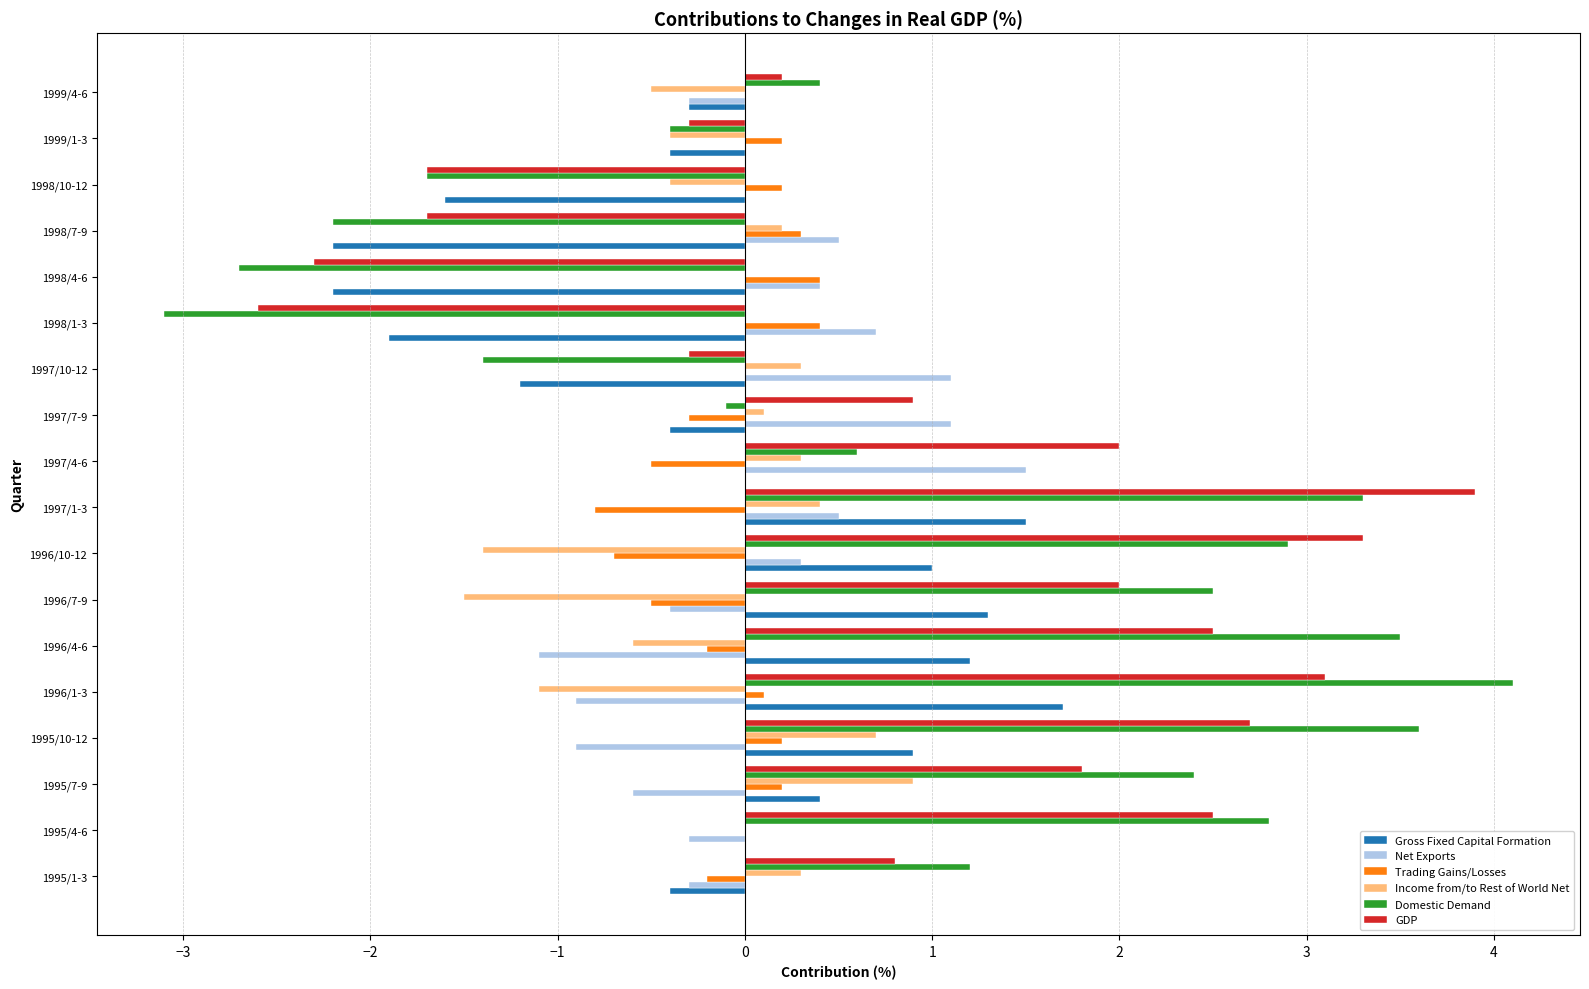

Count the number of data series in this chart.

6